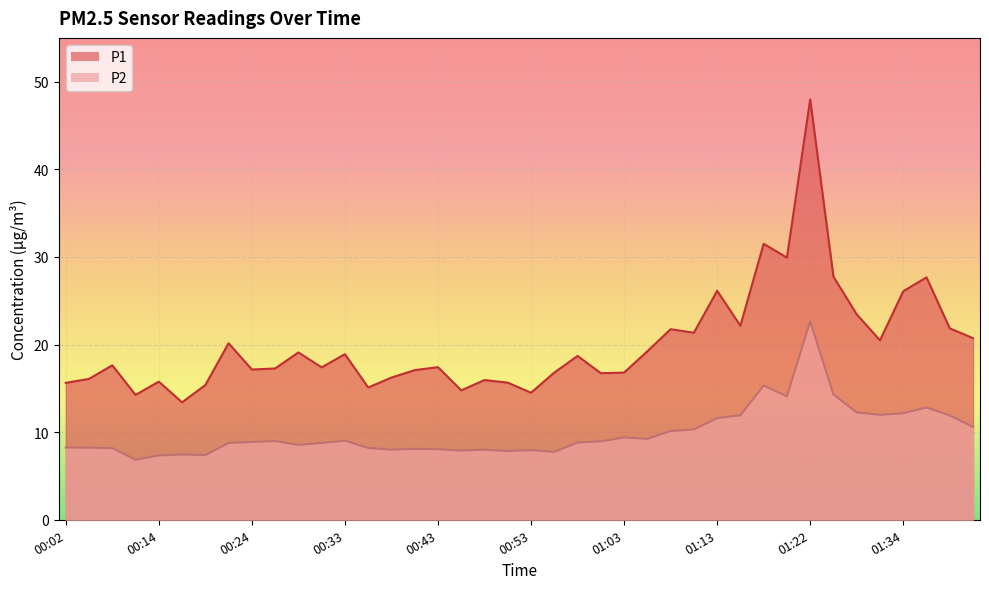

At which label does P1 reach its minimum?

00:16